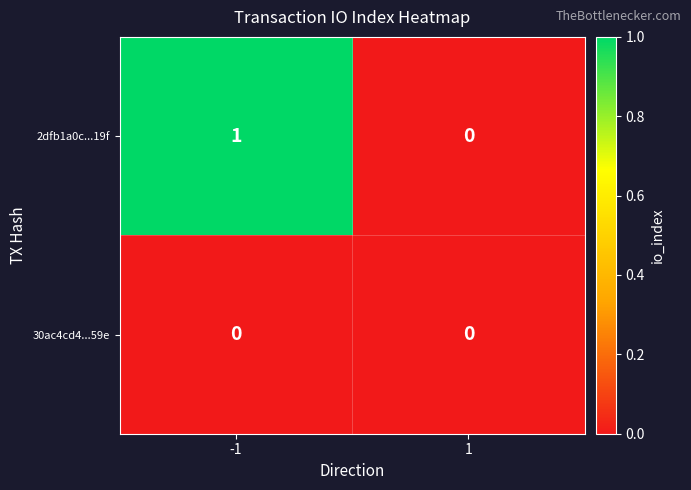

Reading left to right, what are all the values shown in this chart?

2dfb1a0c...19f: 1	0
30ac4cd4...59e: 0	0